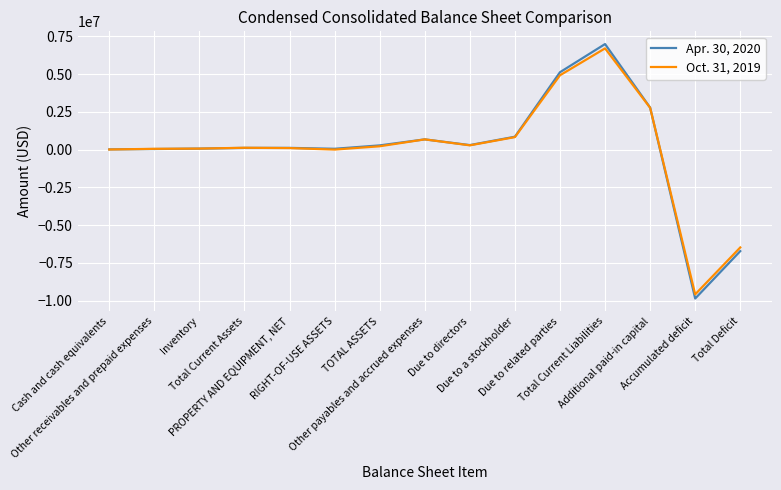

What is the maximum value shown in the chart?

6983314